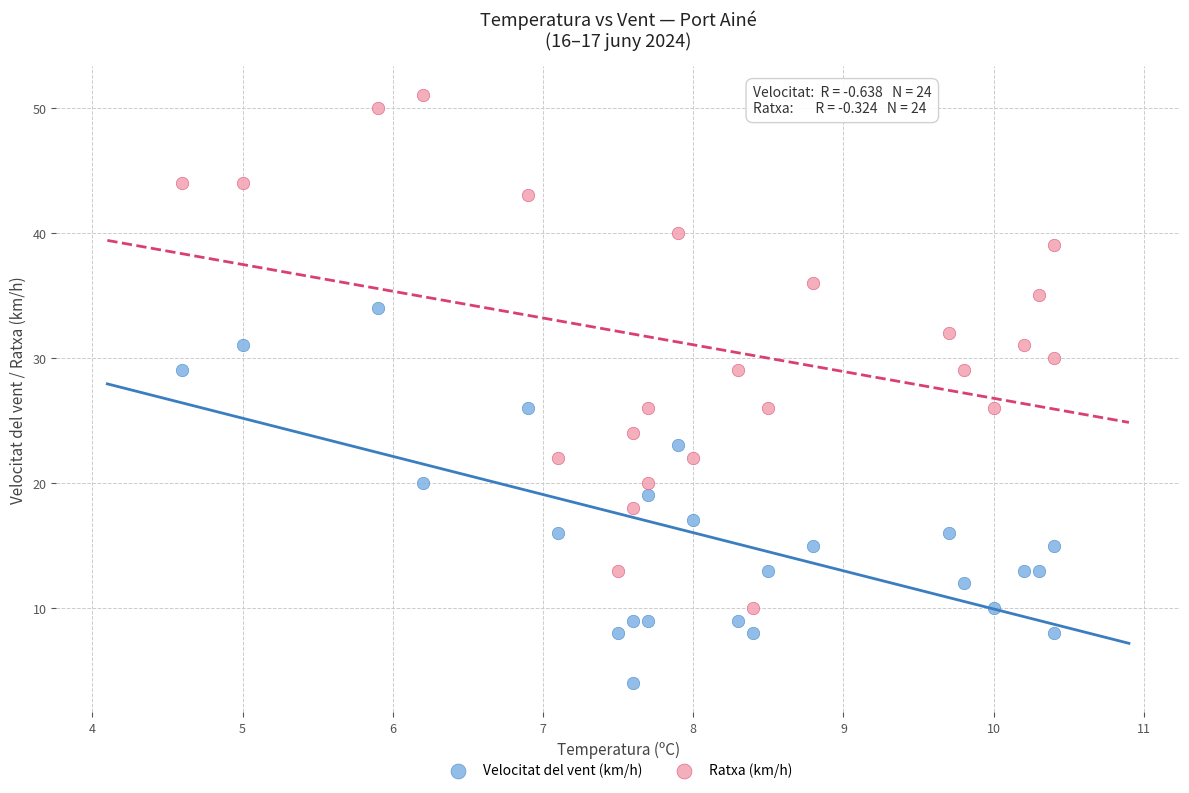

Which series contains the highest Y value?

Ratxa (km/h)